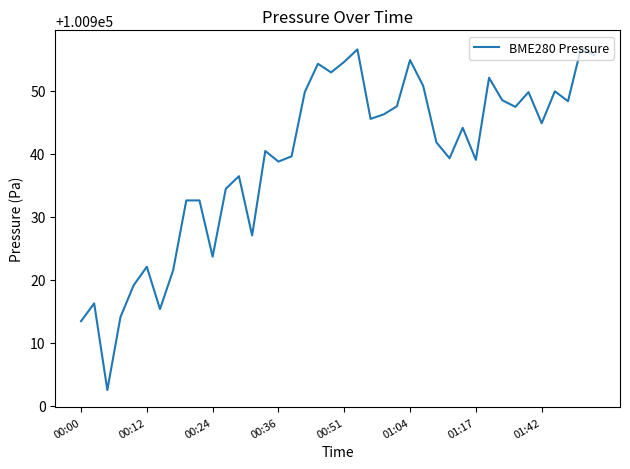

What is the difference between the maximum and minimum values?

54.4